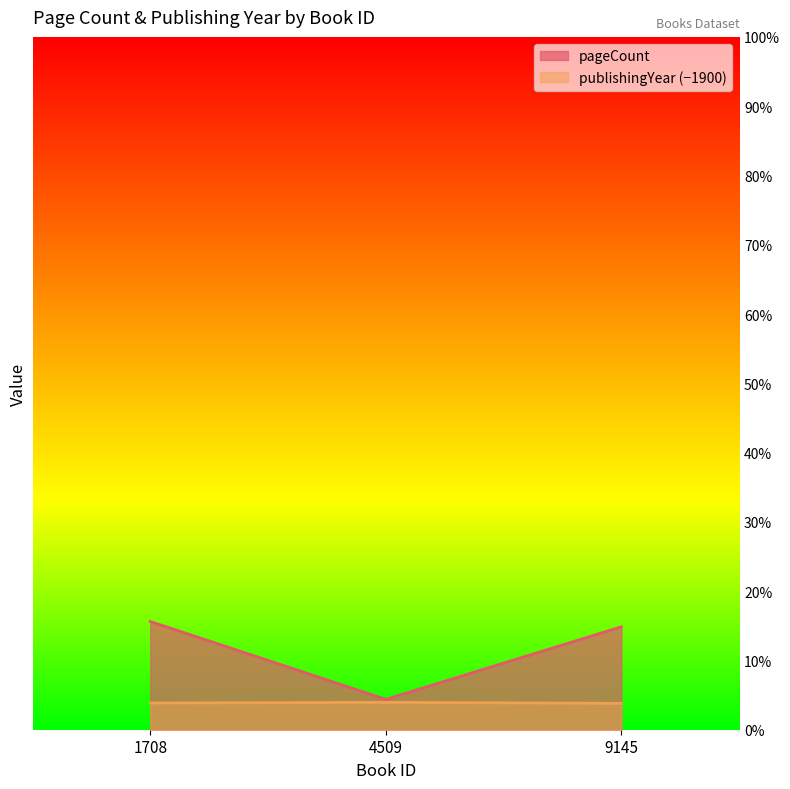

Reading left to right, what are all the values shown in this chart?

pageCount: 328	92	312
publishingYear: 81	83	80